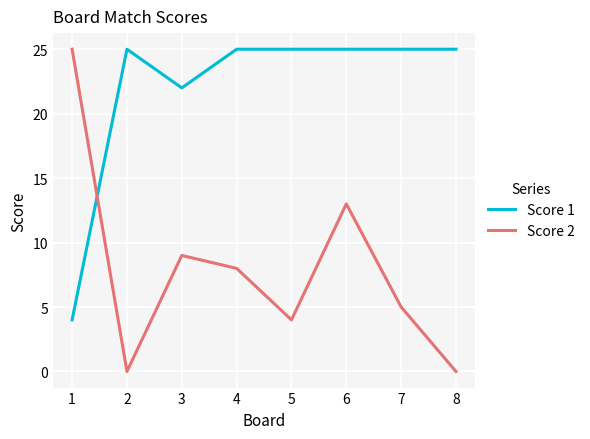

The value of Score 2 at 6 is 13. True or false?

True